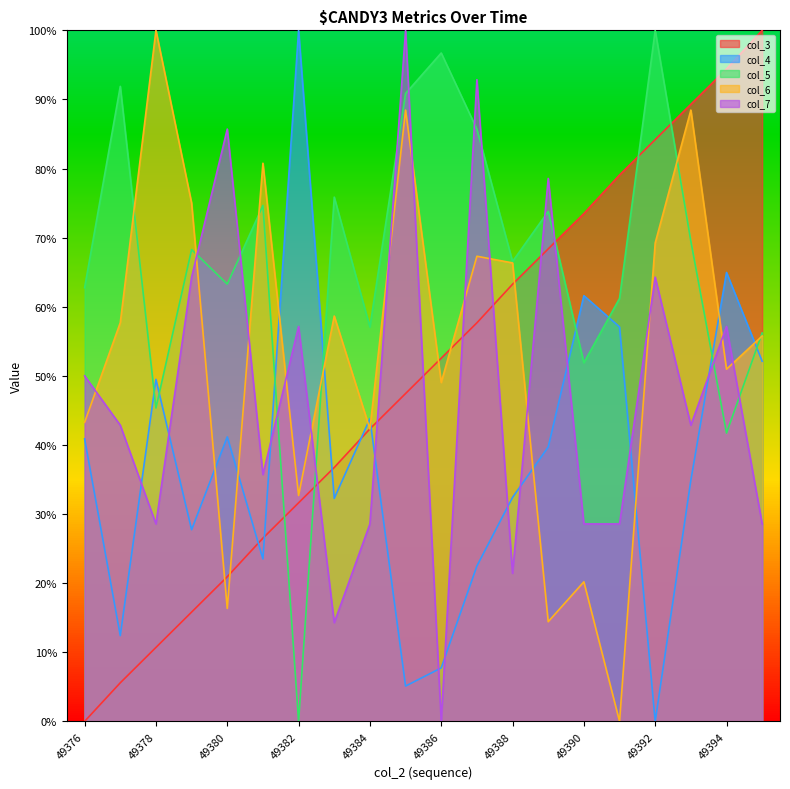

What are all the series names shown in the legend?

col_3, col_4, col_5, col_6, col_7